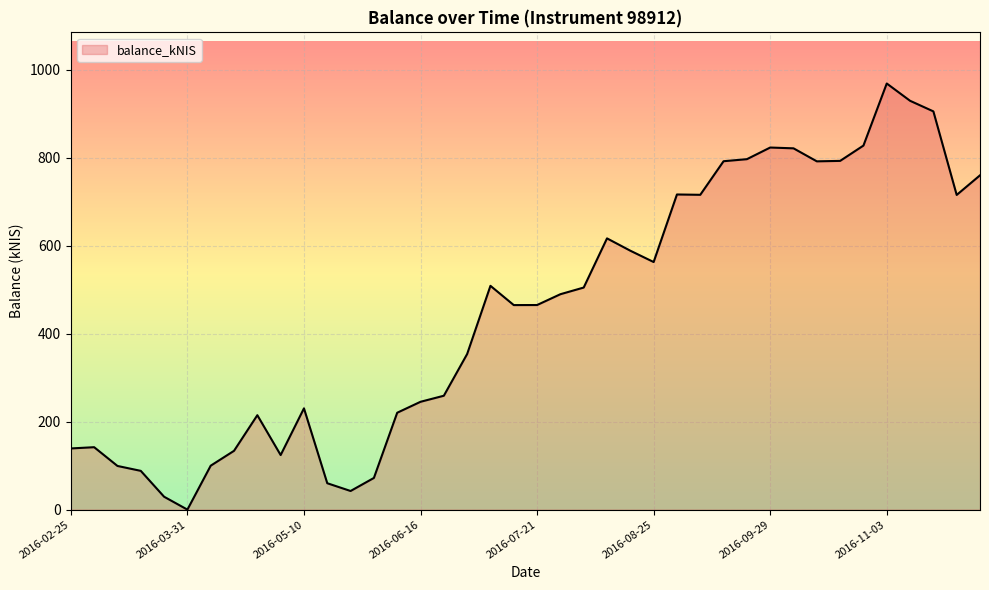

Does the chart have visible grid lines?

Yes